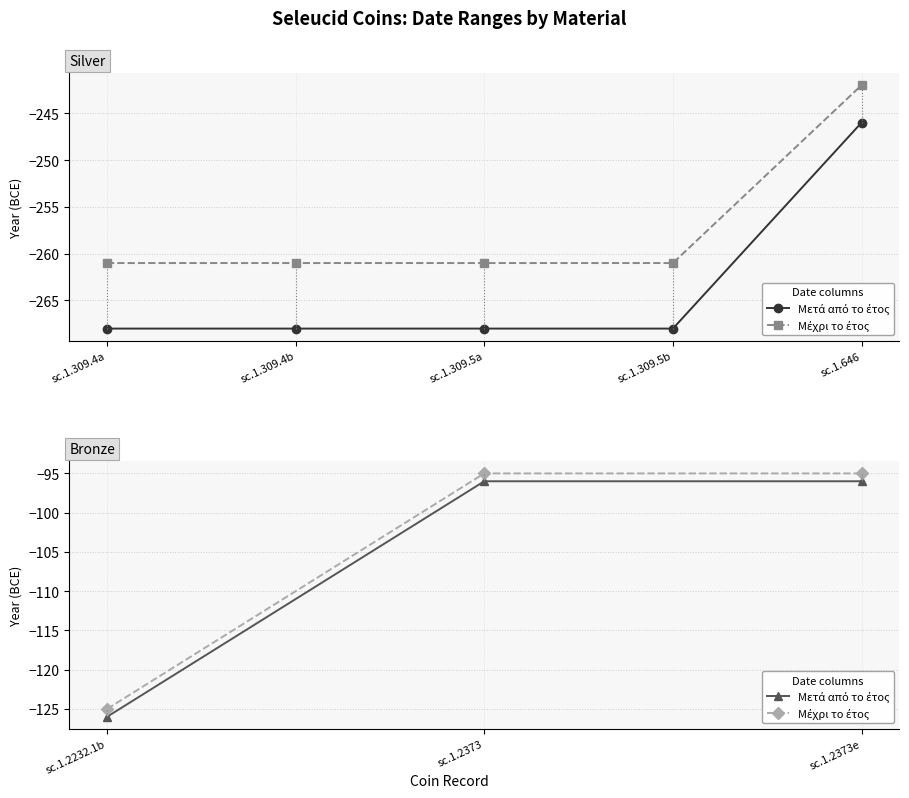

How many values in the Μέχρι το έτος series are below -95?

1